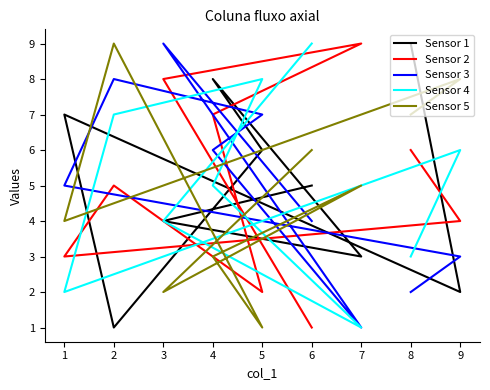

What is the spread (max minus min) of values at 6?

8